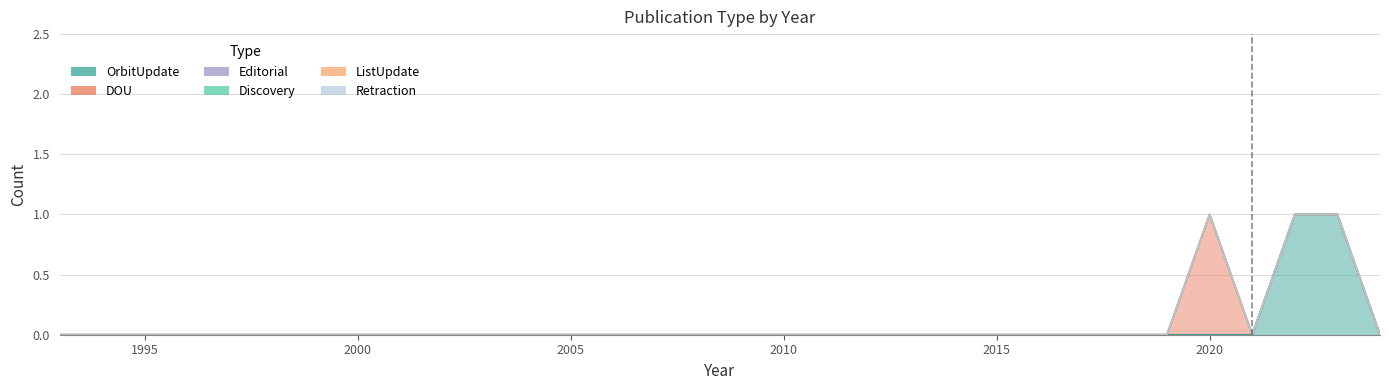

How many series are shown in this chart?

6